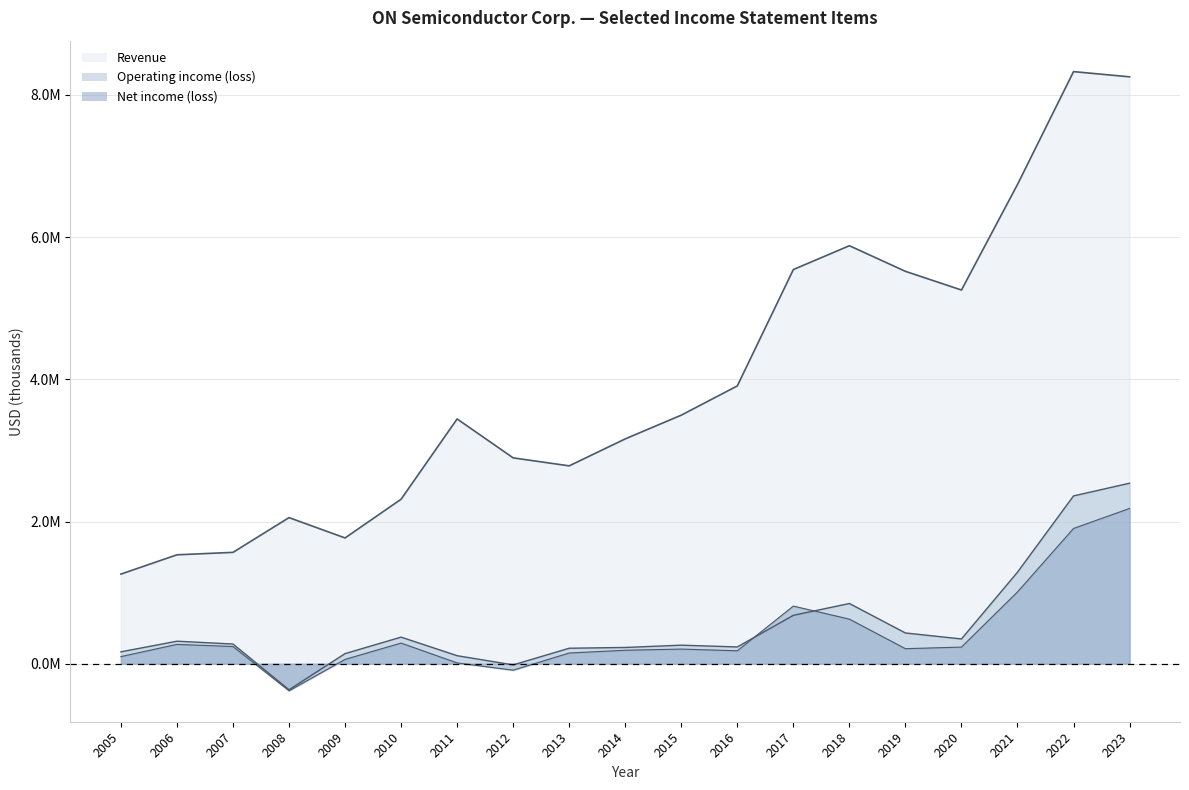

What is the approximate value of Operating income (loss) at 2016, to the nearest 10?

236100